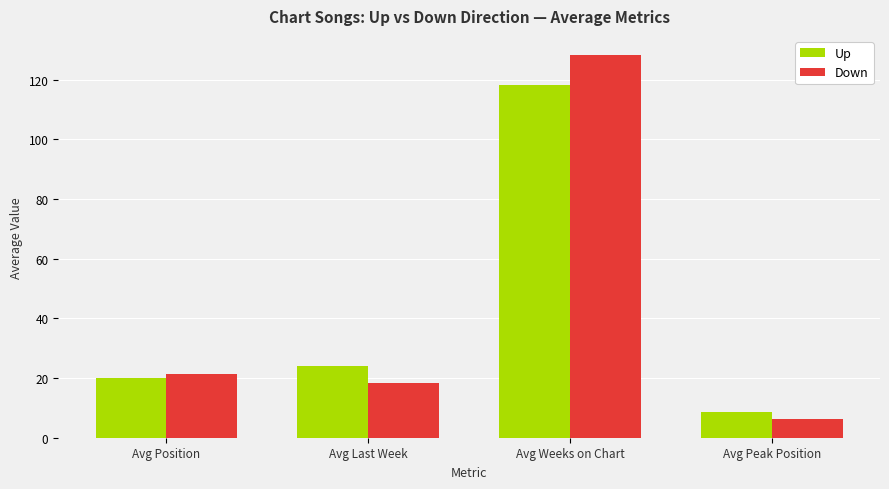

What is the difference between the Down values at Avg Last Week and Avg Position?

2.9